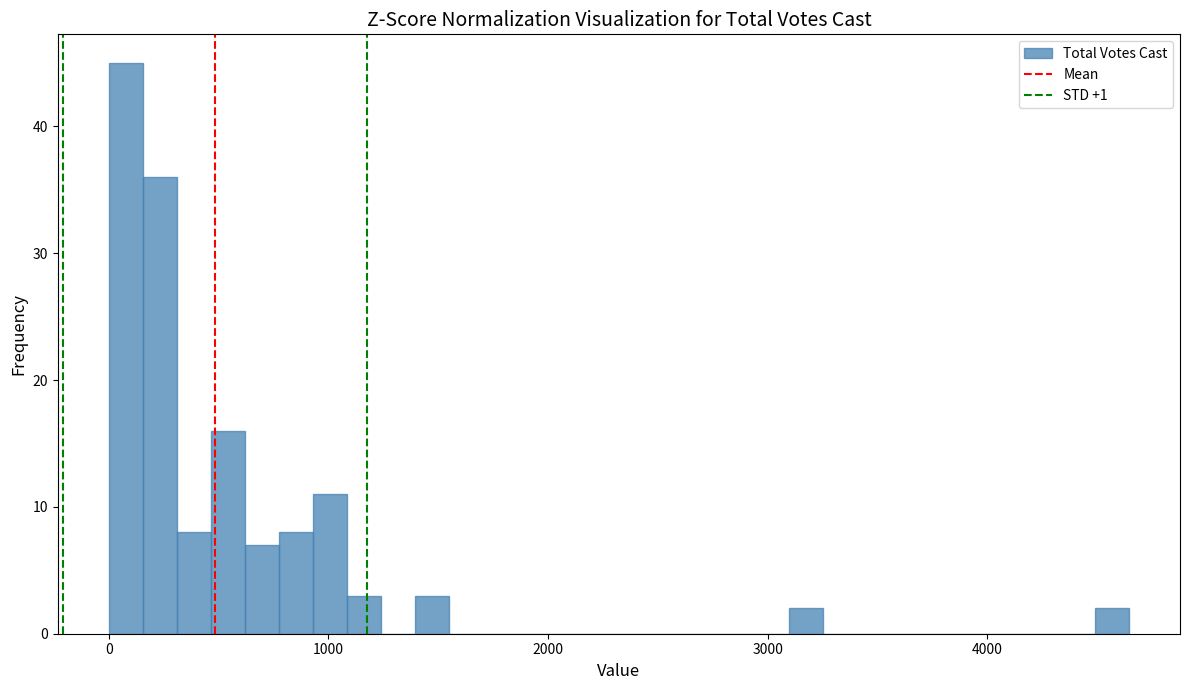

Around what value on the x-axis is the tallest bar? Give the approximate position of its centre, as read against the axis.

100